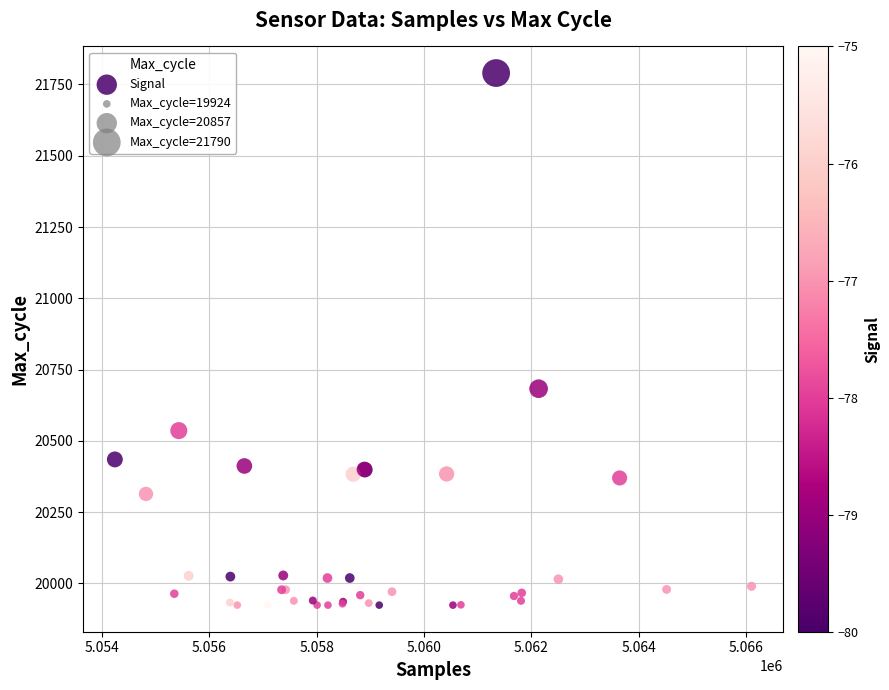

What Y value in the scatter plot is closest to 20857?

20683